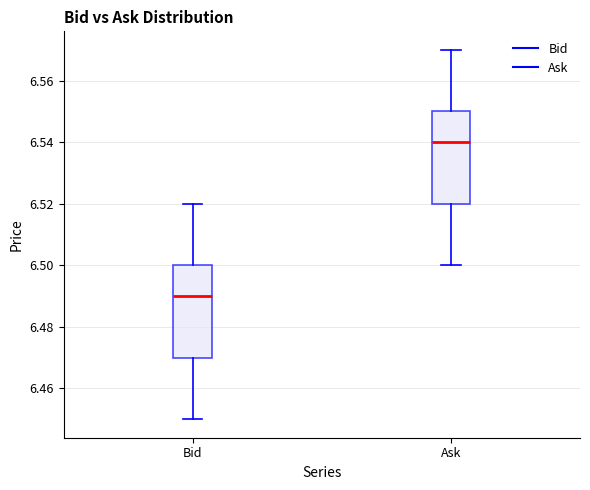

Which box has the highest median line?

Ask